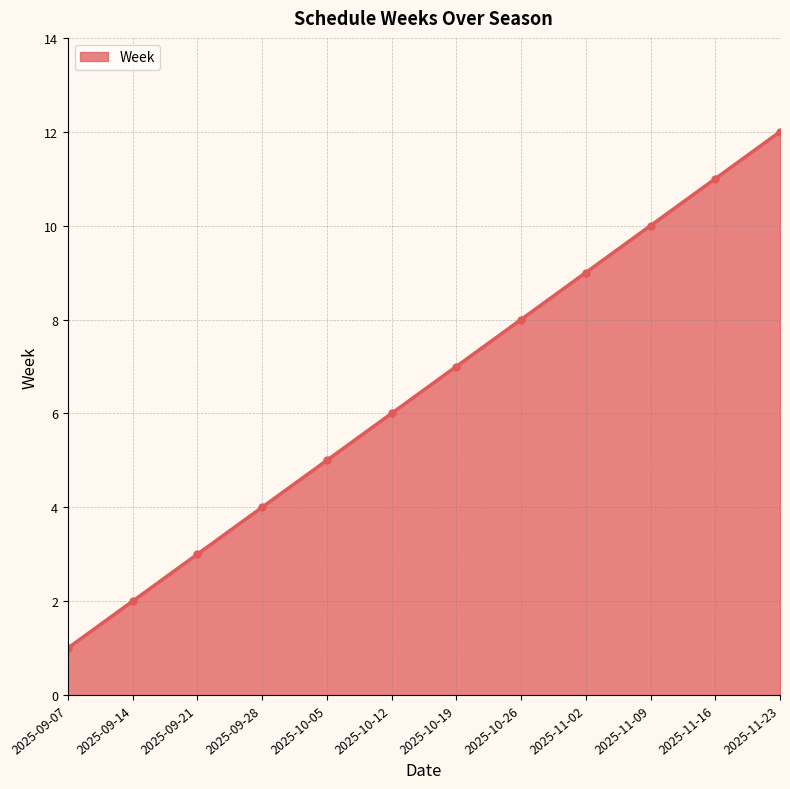

How many lines are shown in the chart?

1